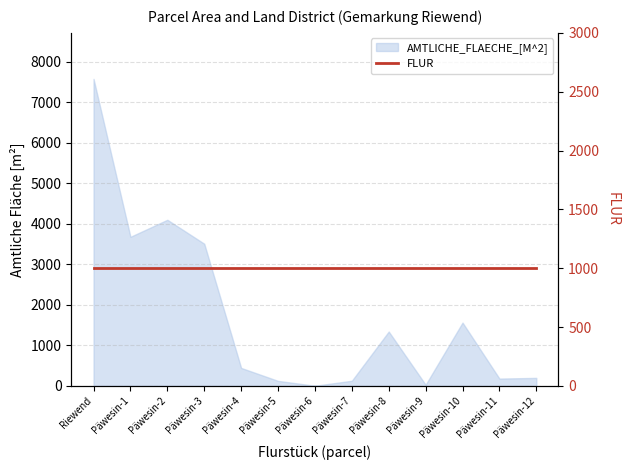

List the labels in order of value, smallest first.

Päwesin-6, Päwesin-9, Päwesin-5, Päwesin-7, Päwesin-11, Päwesin-12, Päwesin-4, Päwesin-8, Päwesin-10, Päwesin-3, Päwesin-1, Päwesin-2, Riewend